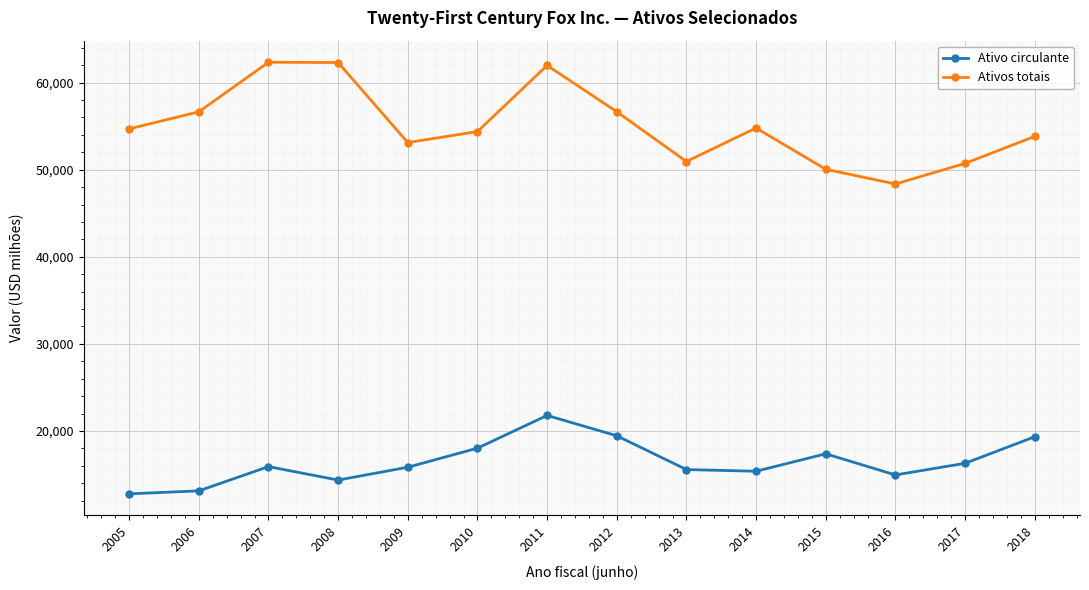

At which label does Ativo circulante reach its peak?

2011